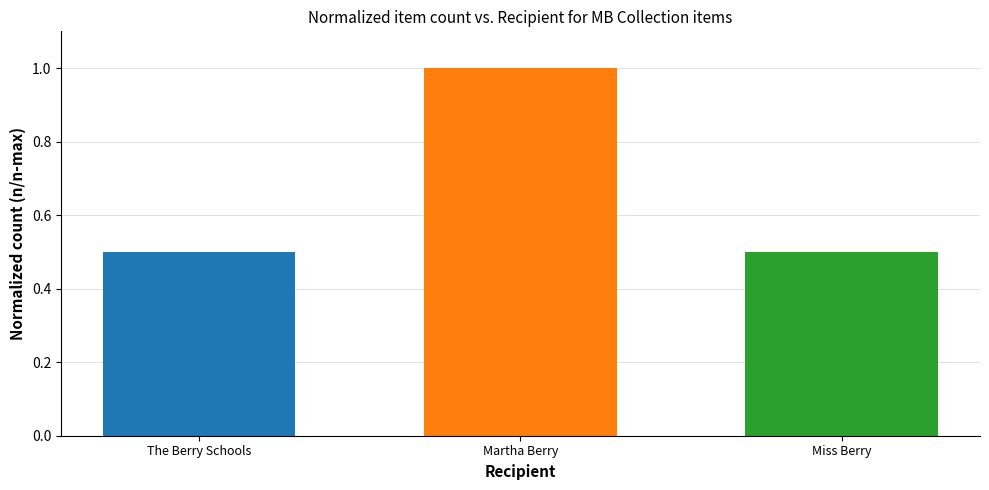

Count the values in the range 0 to 1.

3